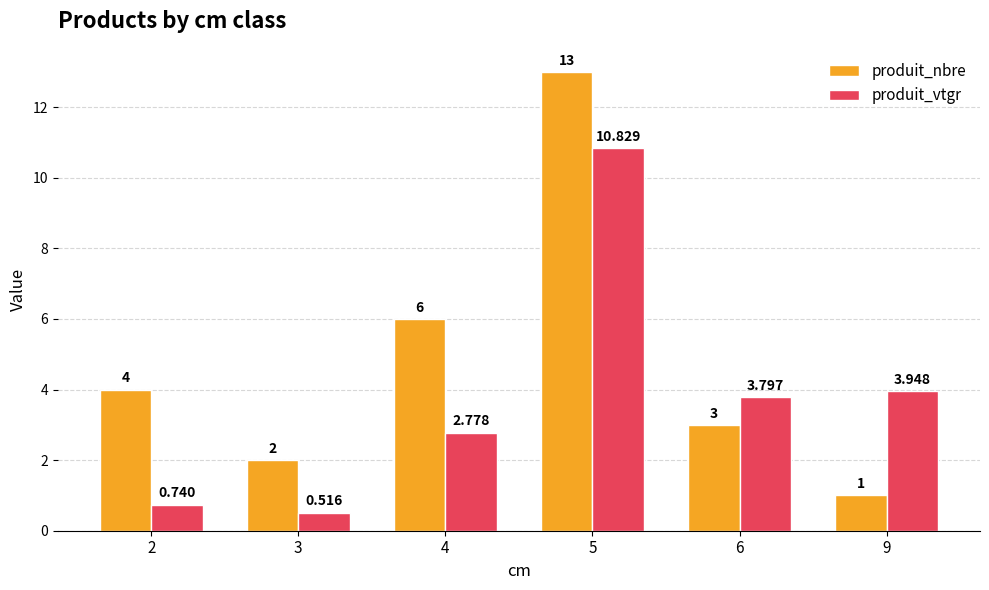

Is the value of produit_vtgr at 4 greater than the value of produit_nbre at 5?

No